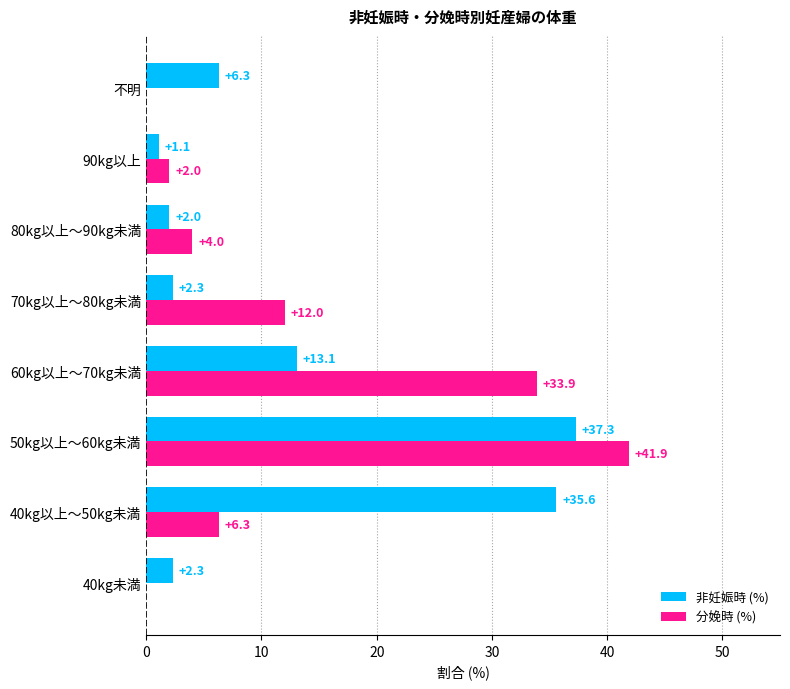

Is the value of 分娩時 (%) at 80kg以上～90kg未満 greater than the value of 非妊娠時 (%) at 60kg以上～70kg未満?

No